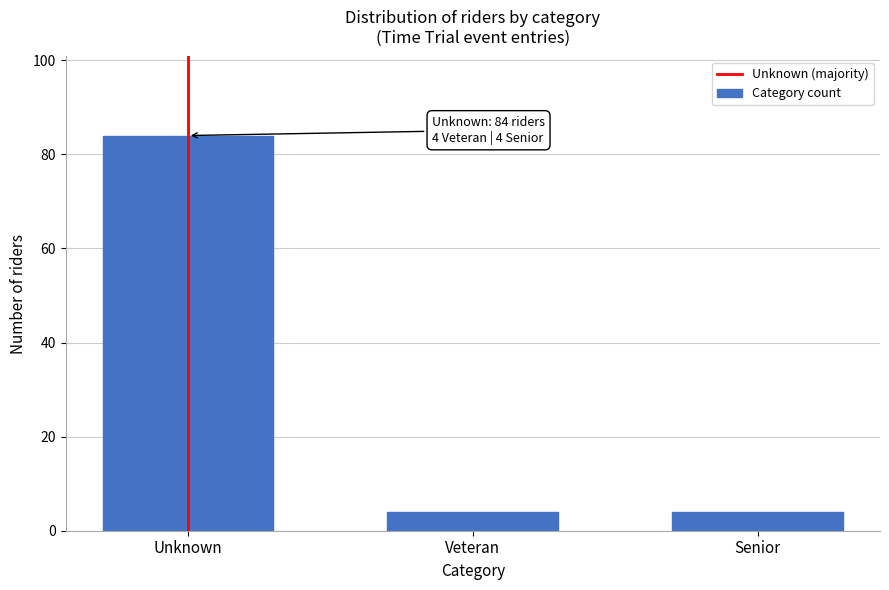

Reading right to left, extract all data points from this chart.

Senior=4	Veteran=4	Unknown=84